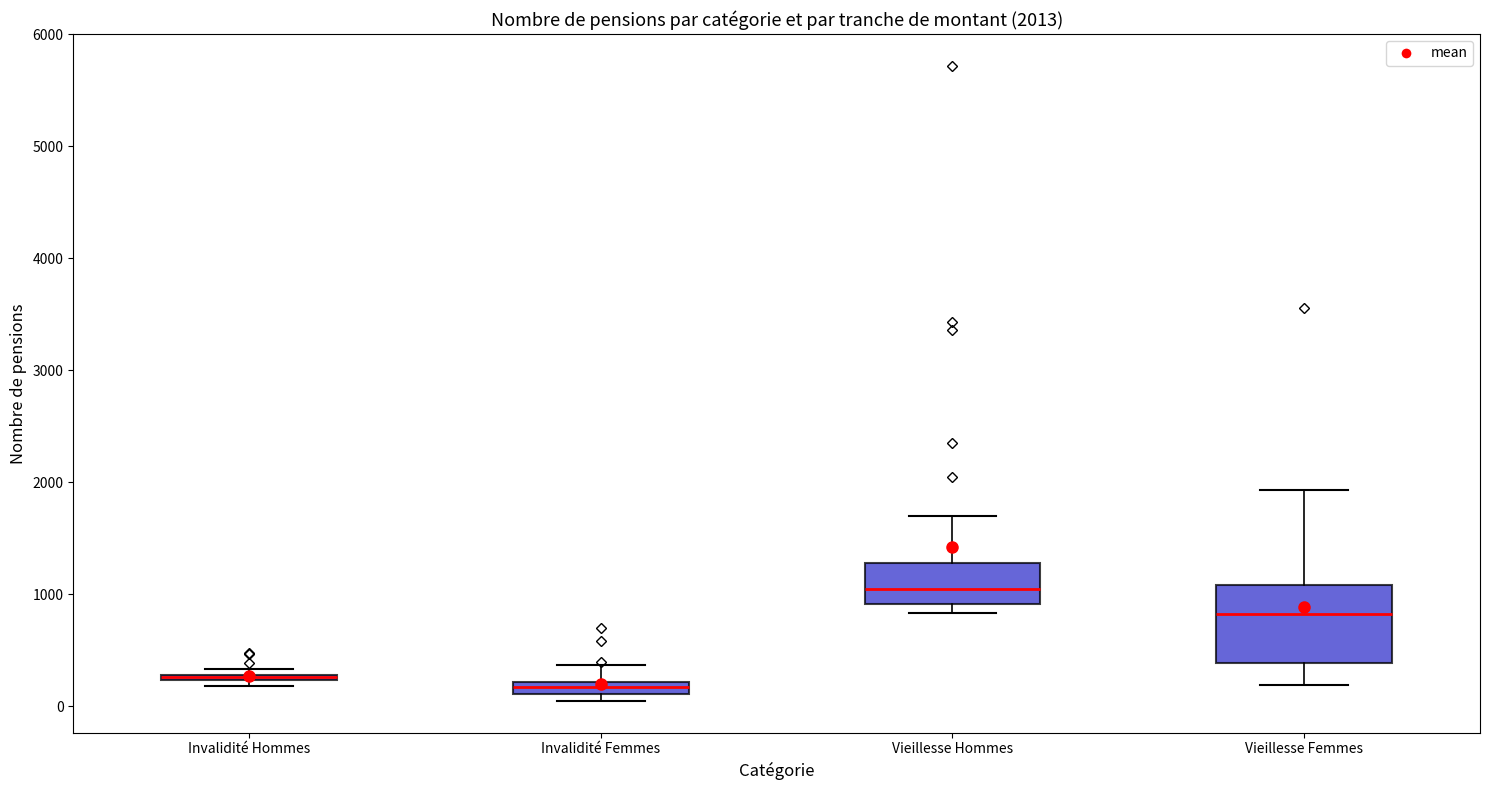

Comparing the boxes themselves (not the whiskers), which one is the tallest?

Vieillesse Femmes